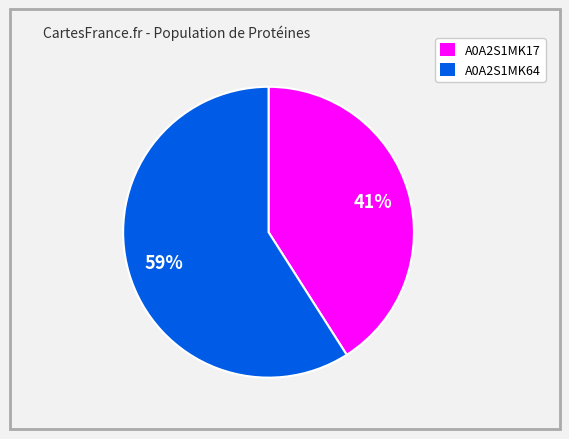

To the nearest percent, what percentage of the pie is A0A2S1MK17?

41%